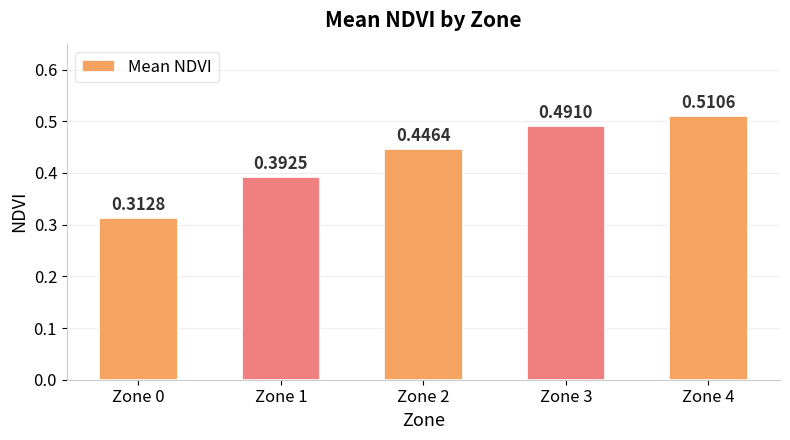

Which has a higher value, Zone 1 or Zone 2?

Zone 2